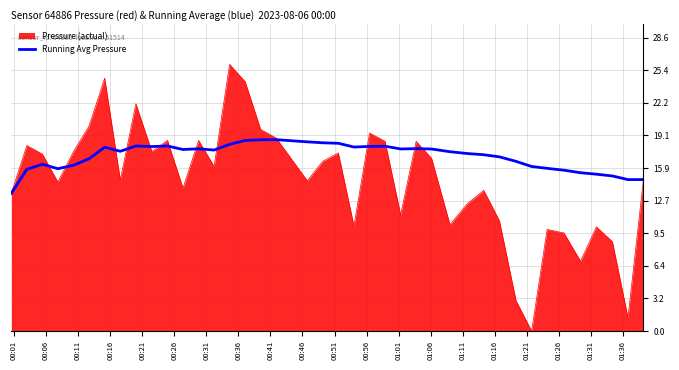

Which series has the largest total across all categories?

Running Avg Pressure